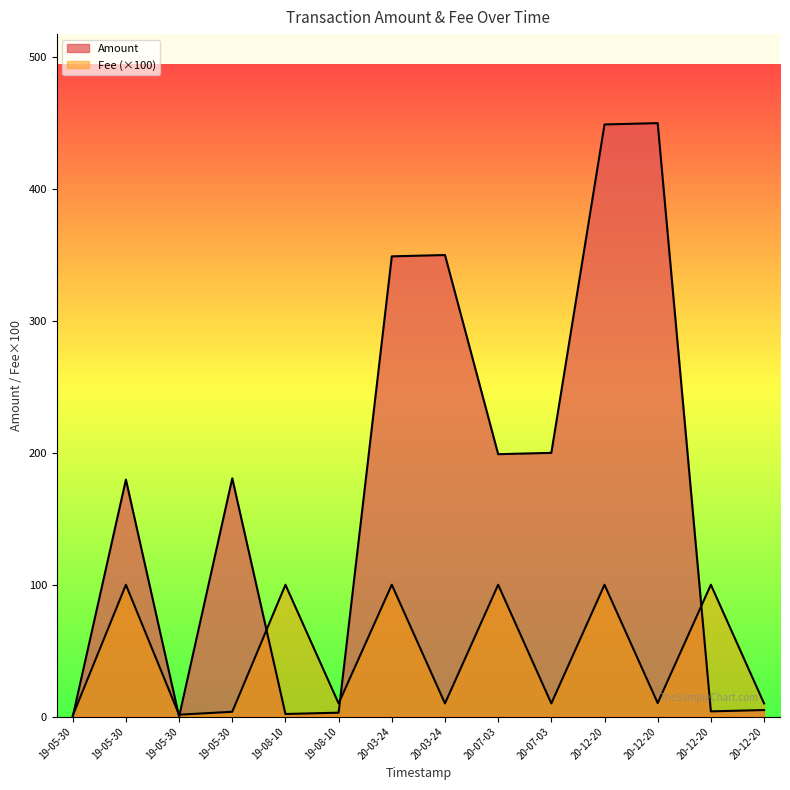

What is the value of the Fee point at the 6th from the left?

10.0